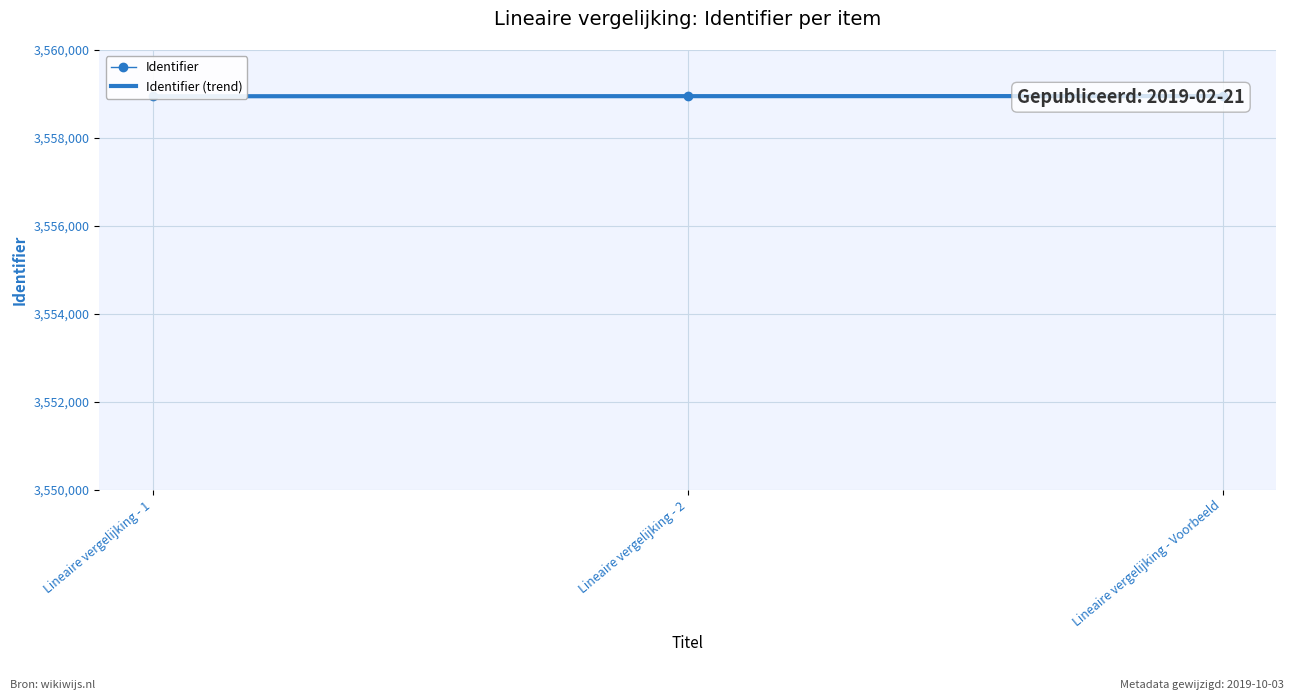

Rank the categories by value from highest to lowest.

Lineaire vergelijking - Voorbeeld, Lineaire vergelijking - 2, Lineaire vergelijking - 1